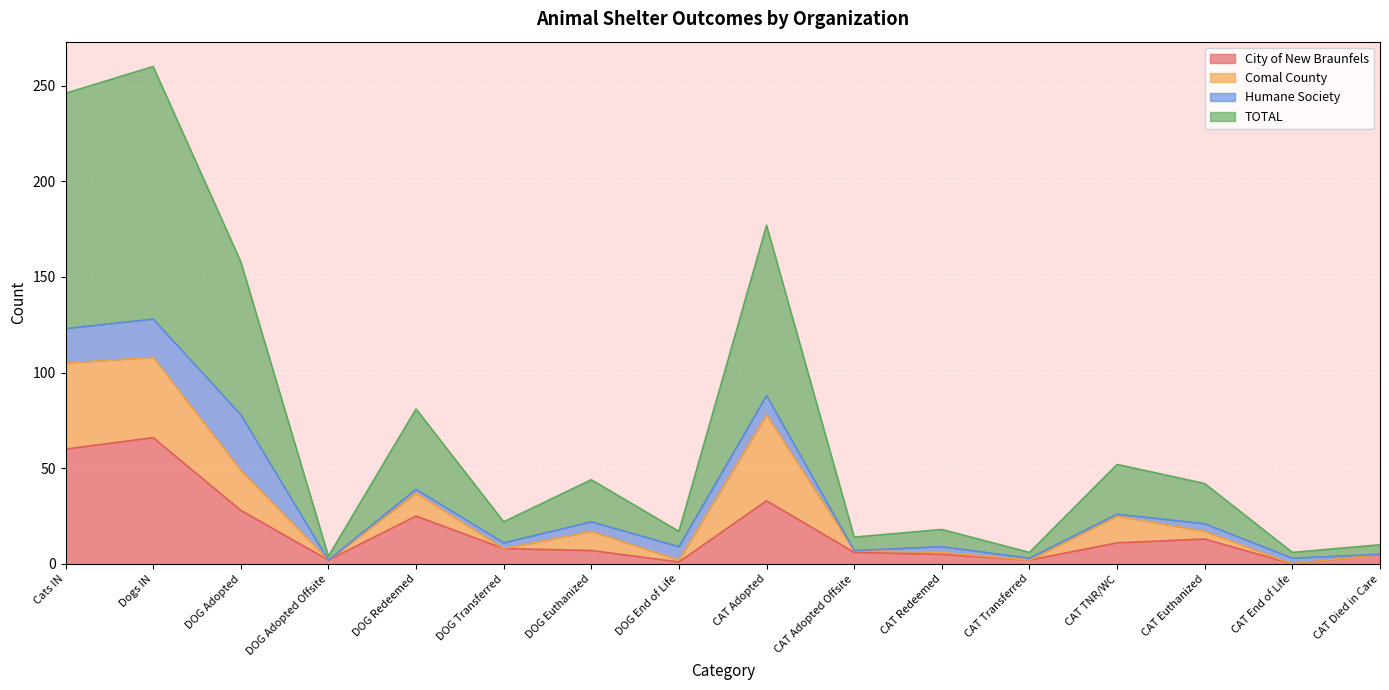

What is the total value across all series at CAT Euthanized?

55